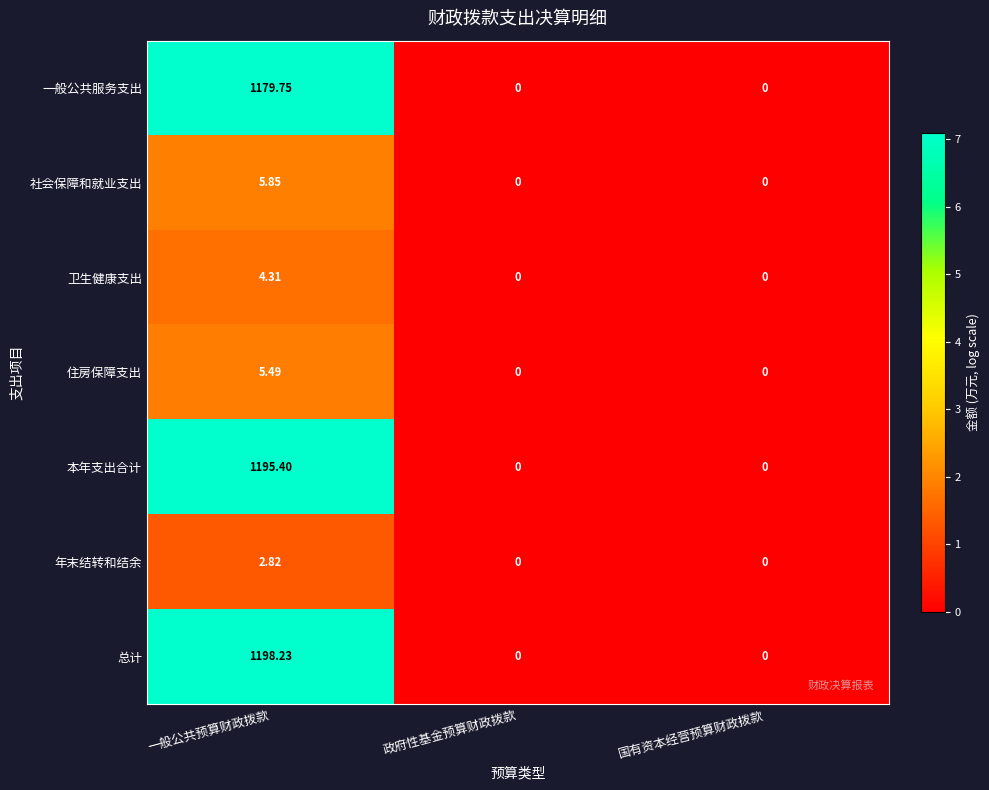

At 一般公共预算财政拨款, list the series in order from largest to smallest.

总计, 本年支出合计, 一般公共服务支出, 社会保障和就业支出, 住房保障支出, 卫生健康支出, 年末结转和结余